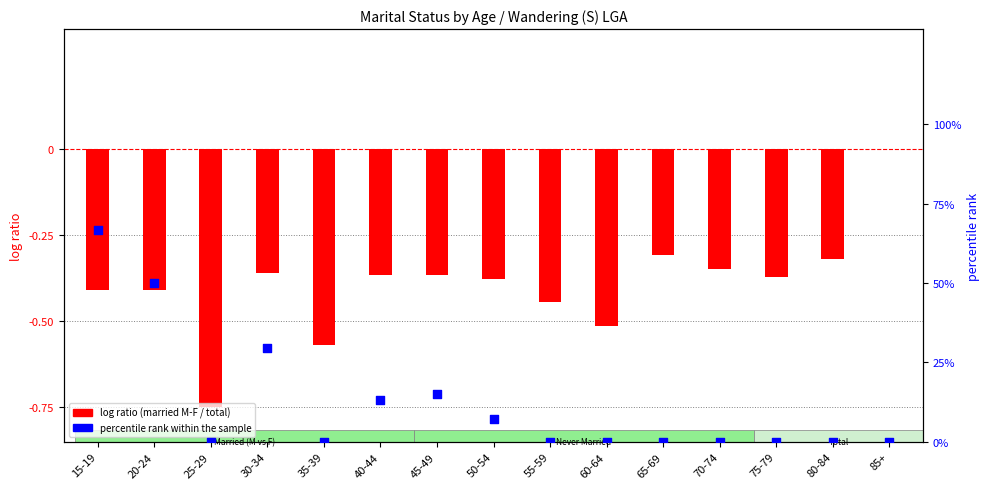

Which has a higher value, 55-59 or 30-34?

30-34